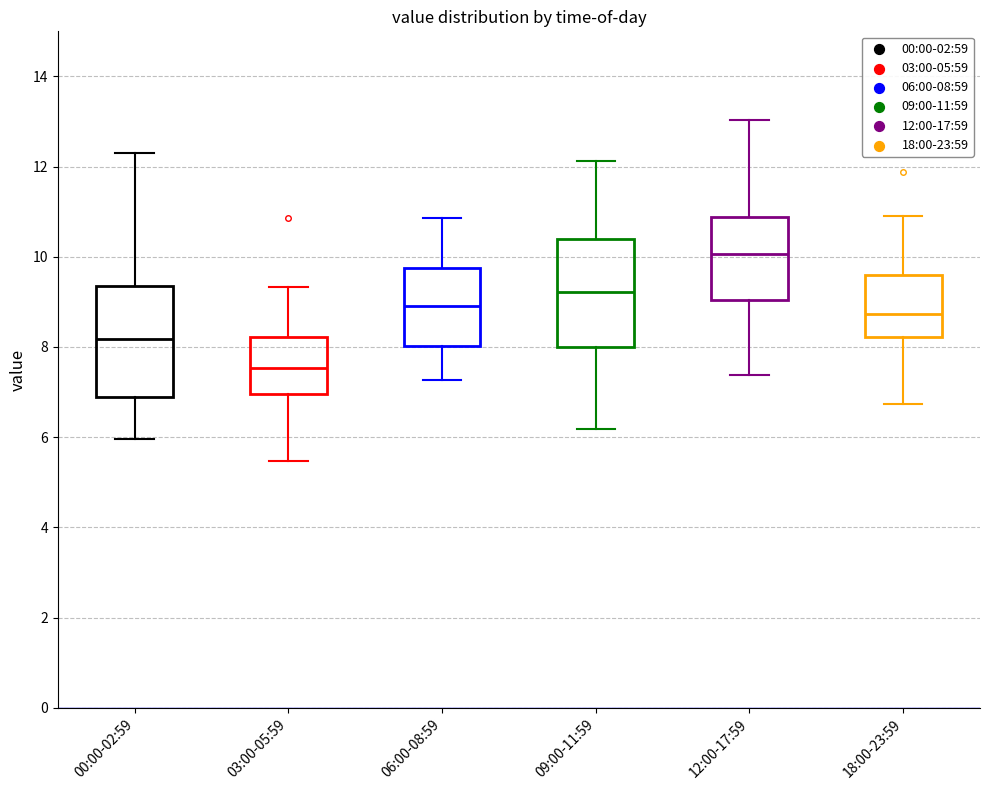

Which box has the highest median line?

12:00-17:59